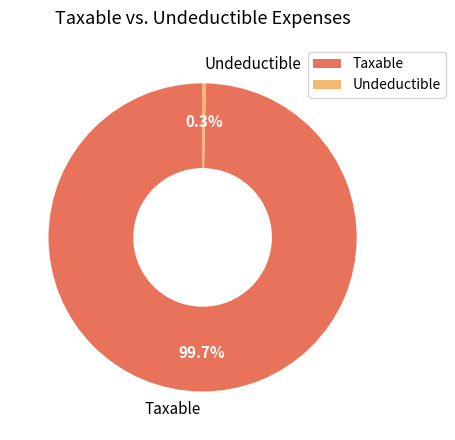

Which has a higher value, Taxable or Undeductible?

Taxable